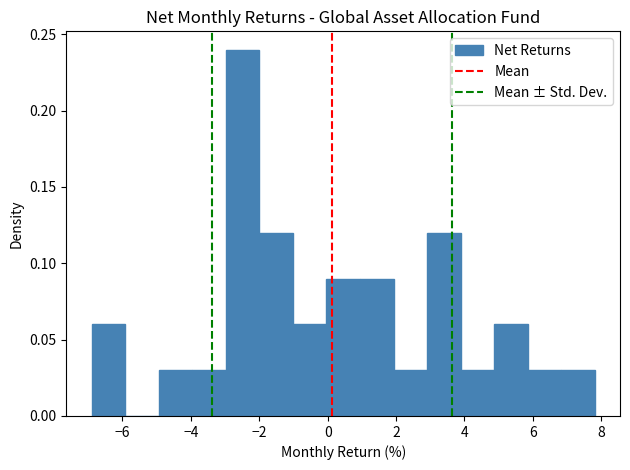

Reading left to right, transcribe this chart: for each bar, give the range it covers on the x-axis and its height. Neither the bar edges nor the heights are printed on the chart, so give them approximately, as read against the axes.

-6.8 to -6.0: 0.06
-6.0 to -5.0: 0
-5.0 to -4.0: 0.03
-4.0 to -3.0: 0.03
-3.0 to -2.0: 0.24
-2.0 to -1.0: 0.12
-1.0 to 0.0: 0.06
0.0 to 1.0: 0.09
1.0 to 2.0: 0.09
2.0 to 3.0: 0.03
3.0 to 3.8: 0.12
3.8 to 4.8: 0.03
4.8 to 5.8: 0.06
5.8 to 6.8: 0.03
6.8 to 7.8: 0.03